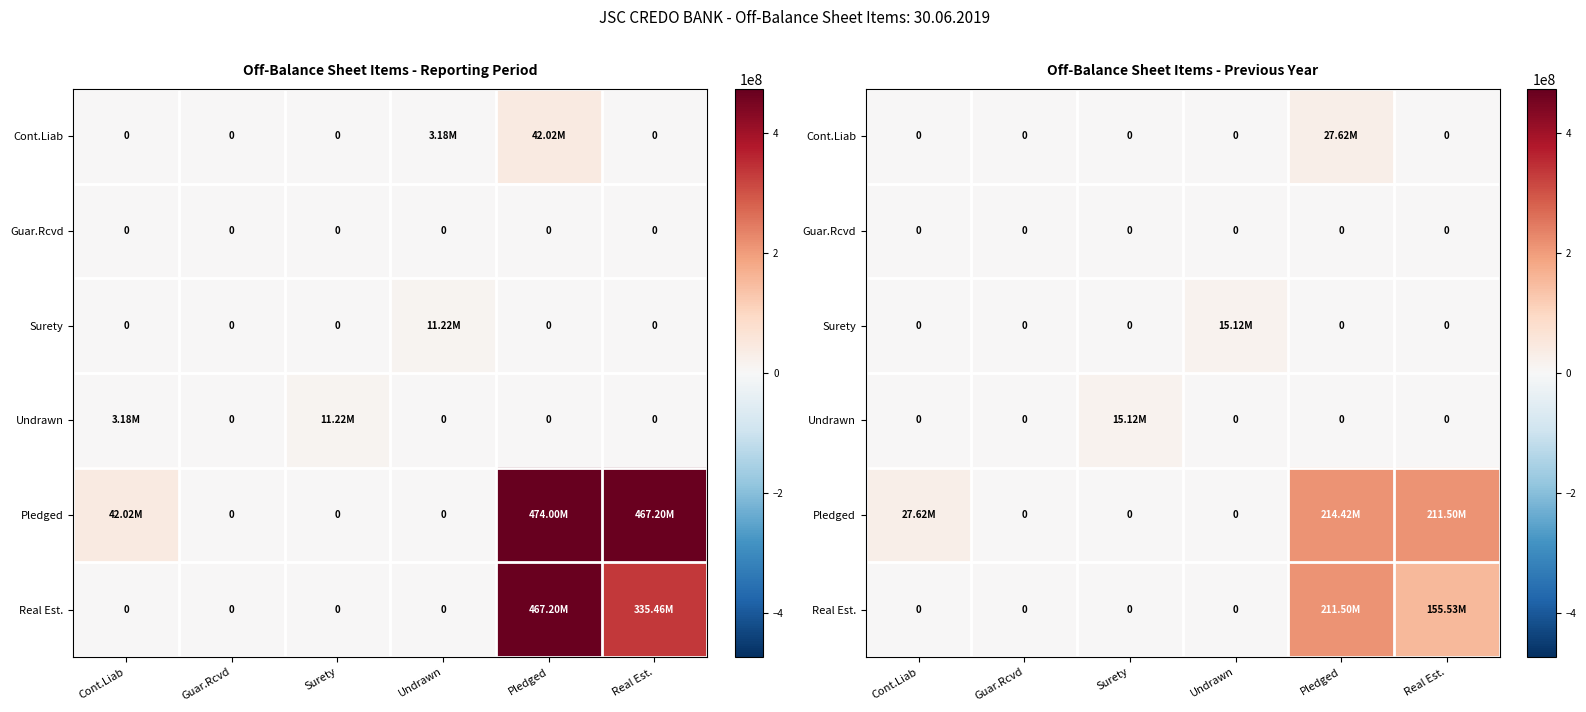

How many distinct data groups are displayed?

6